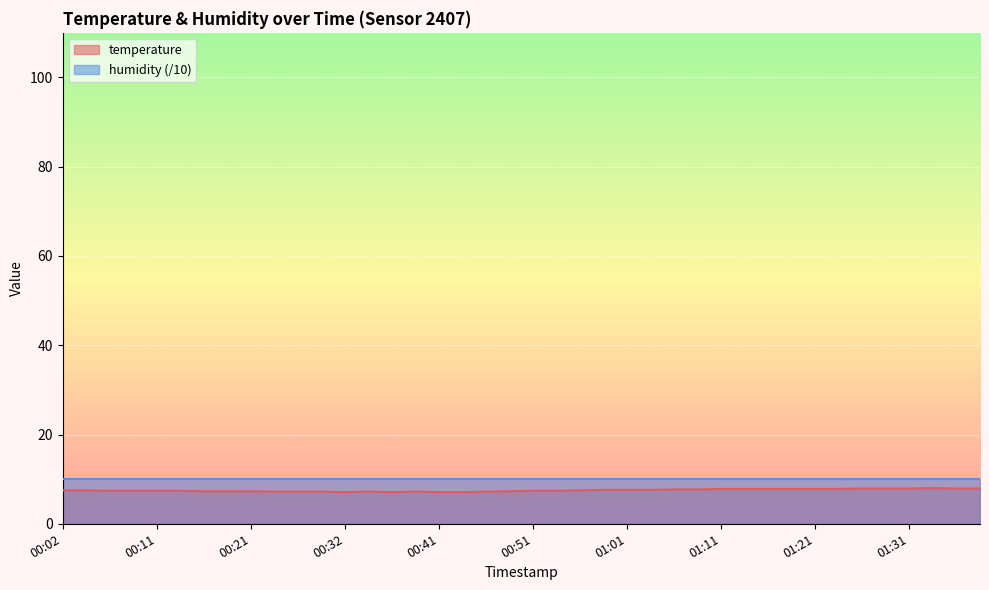

What is the label of the 1st point from the right?

01:38